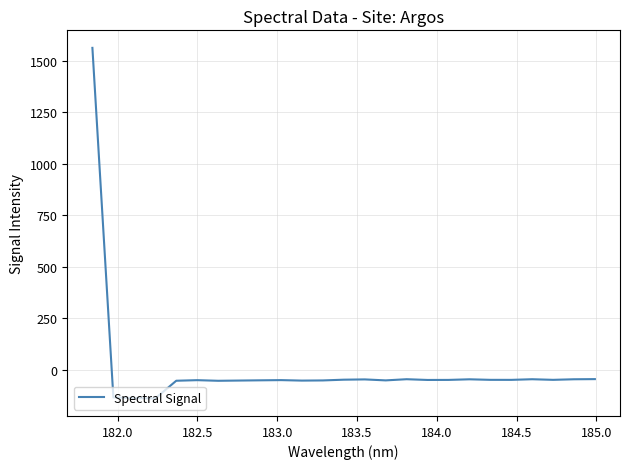

What is the difference between the maximum and second lowest values?

1698.2